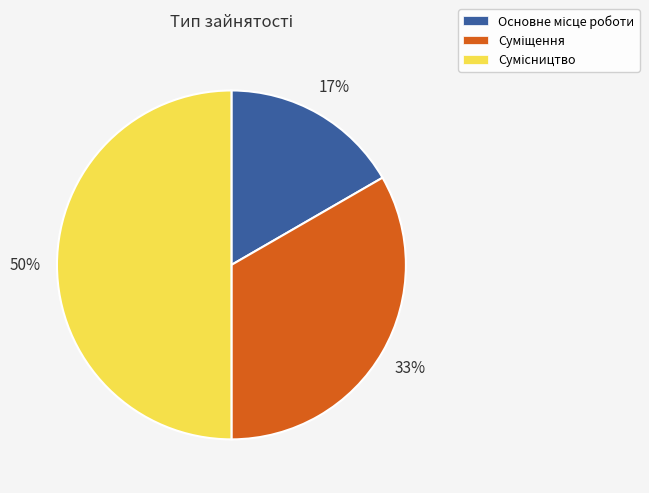

To the nearest percent, what is the average slice percentage?

33%